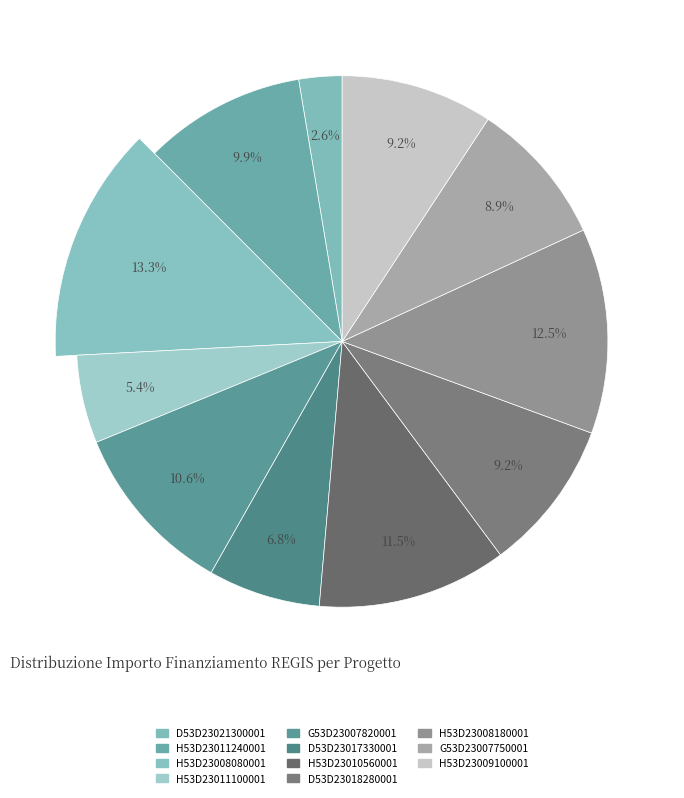

What percentage is NOT represented by H53D23011240001?

90.1%